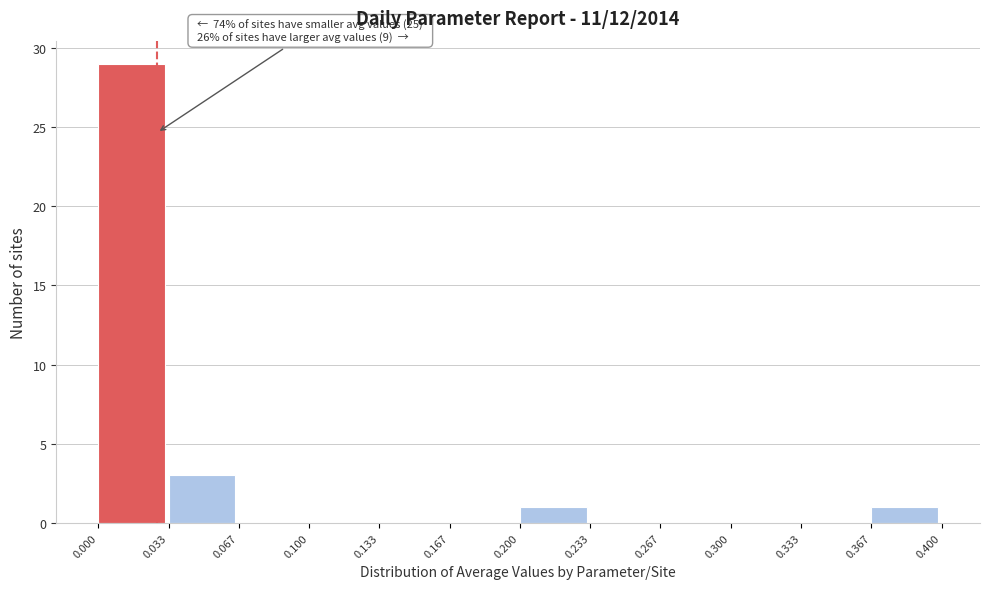

Over which range of the x-axis is the bar tallest?

0.000 to 0.033